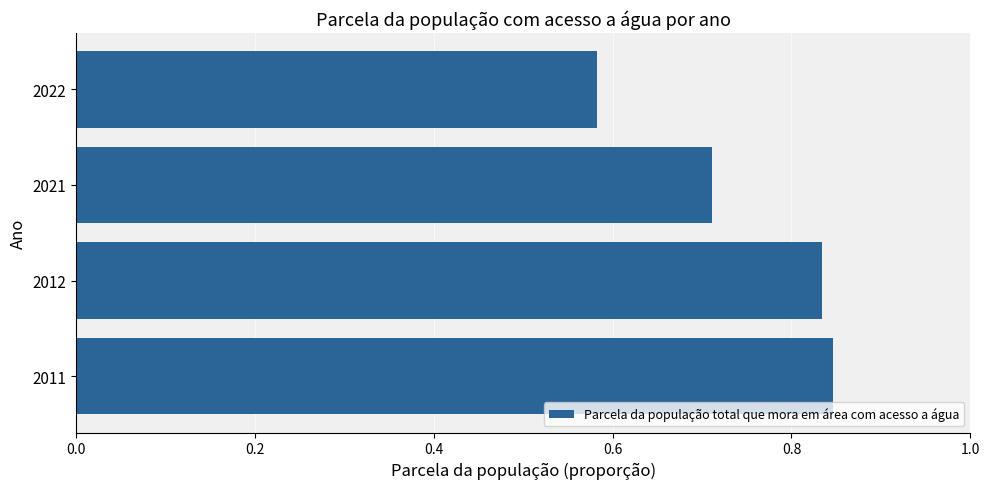

Which has a higher value, 2011 or 2022?

2011